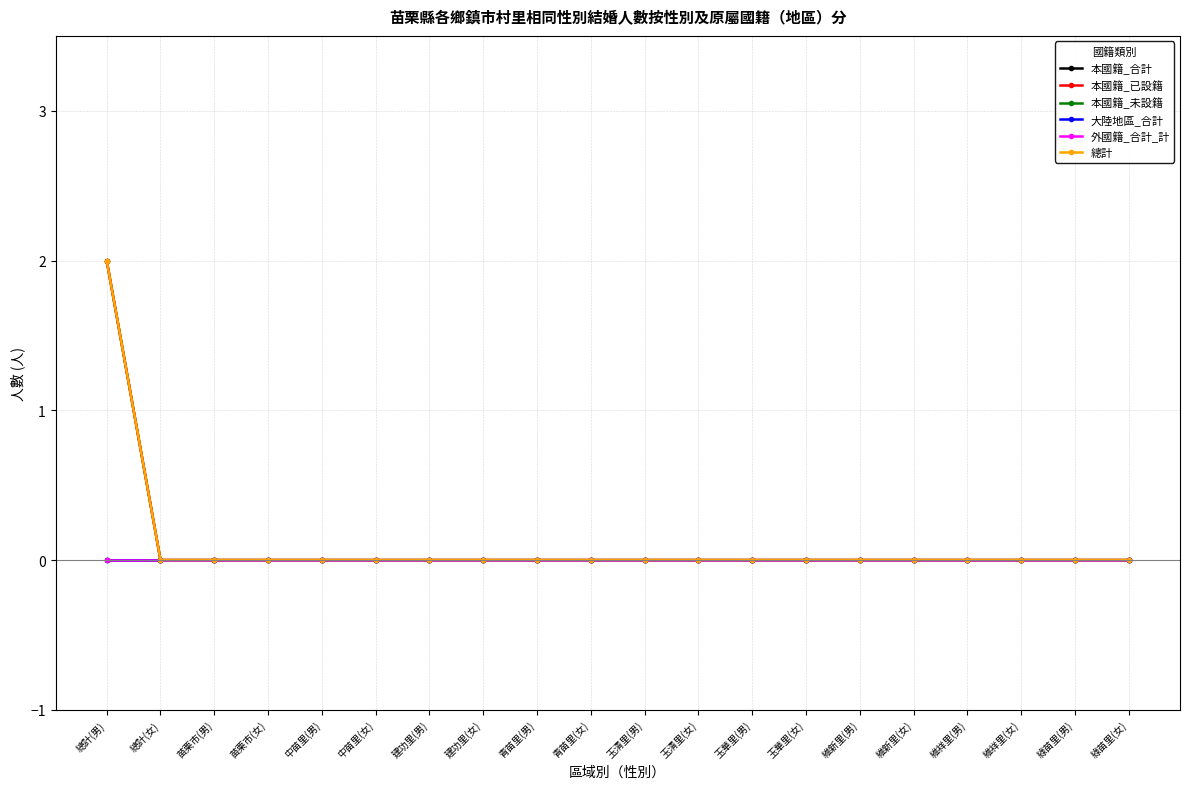

Reading left to right, list all the values displayed in this chart.

本國籍_合計: 總計(男)=2	總計(女)=0	苗栗市(男)=0	苗栗市(女)=0	中苗里(男)=0	中苗里(女)=0	建功里(男)=0	建功里(女)=0	青苗里(男)=0	青苗里(女)=0	玉清里(男)=0	玉清里(女)=0	玉華里(男)=0	玉華里(女)=0	維新里(男)=0	維新里(女)=0	維祥里(男)=0	維祥里(女)=0	綠苗里(男)=0	綠苗里(女)=0
本國籍_已設籍: 總計(男)=2	總計(女)=0	苗栗市(男)=0	苗栗市(女)=0	中苗里(男)=0	中苗里(女)=0	建功里(男)=0	建功里(女)=0	青苗里(男)=0	青苗里(女)=0	玉清里(男)=0	玉清里(女)=0	玉華里(男)=0	玉華里(女)=0	維新里(男)=0	維新里(女)=0	維祥里(男)=0	維祥里(女)=0	綠苗里(男)=0	綠苗里(女)=0
本國籍_未設籍: 總計(男)=0	總計(女)=0	苗栗市(男)=0	苗栗市(女)=0	中苗里(男)=0	中苗里(女)=0	建功里(男)=0	建功里(女)=0	青苗里(男)=0	青苗里(女)=0	玉清里(男)=0	玉清里(女)=0	玉華里(男)=0	玉華里(女)=0	維新里(男)=0	維新里(女)=0	維祥里(男)=0	維祥里(女)=0	綠苗里(男)=0	綠苗里(女)=0
大陸地區_合計: 總計(男)=0	總計(女)=0	苗栗市(男)=0	苗栗市(女)=0	中苗里(男)=0	中苗里(女)=0	建功里(男)=0	建功里(女)=0	青苗里(男)=0	青苗里(女)=0	玉清里(男)=0	玉清里(女)=0	玉華里(男)=0	玉華里(女)=0	維新里(男)=0	維新里(女)=0	維祥里(男)=0	維祥里(女)=0	綠苗里(男)=0	綠苗里(女)=0
外國籍_合計_計: 總計(男)=0	總計(女)=0	苗栗市(男)=0	苗栗市(女)=0	中苗里(男)=0	中苗里(女)=0	建功里(男)=0	建功里(女)=0	青苗里(男)=0	青苗里(女)=0	玉清里(男)=0	玉清里(女)=0	玉華里(男)=0	玉華里(女)=0	維新里(男)=0	維新里(女)=0	維祥里(男)=0	維祥里(女)=0	綠苗里(男)=0	綠苗里(女)=0
總計: 總計(男)=2	總計(女)=0	苗栗市(男)=0	苗栗市(女)=0	中苗里(男)=0	中苗里(女)=0	建功里(男)=0	建功里(女)=0	青苗里(男)=0	青苗里(女)=0	玉清里(男)=0	玉清里(女)=0	玉華里(男)=0	玉華里(女)=0	維新里(男)=0	維新里(女)=0	維祥里(男)=0	維祥里(女)=0	綠苗里(男)=0	綠苗里(女)=0